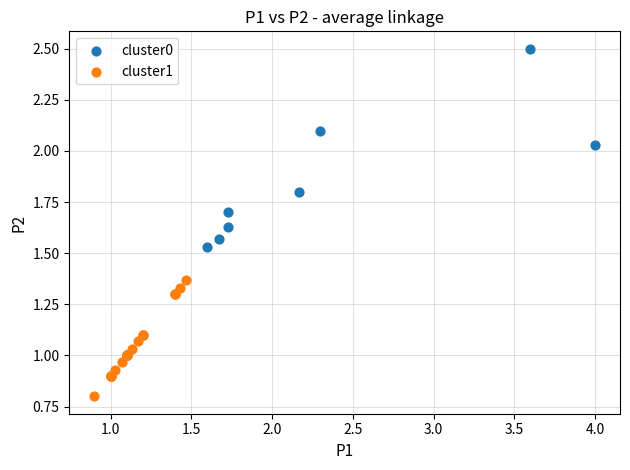

Which series reaches the maximum Y coordinate?

cluster0